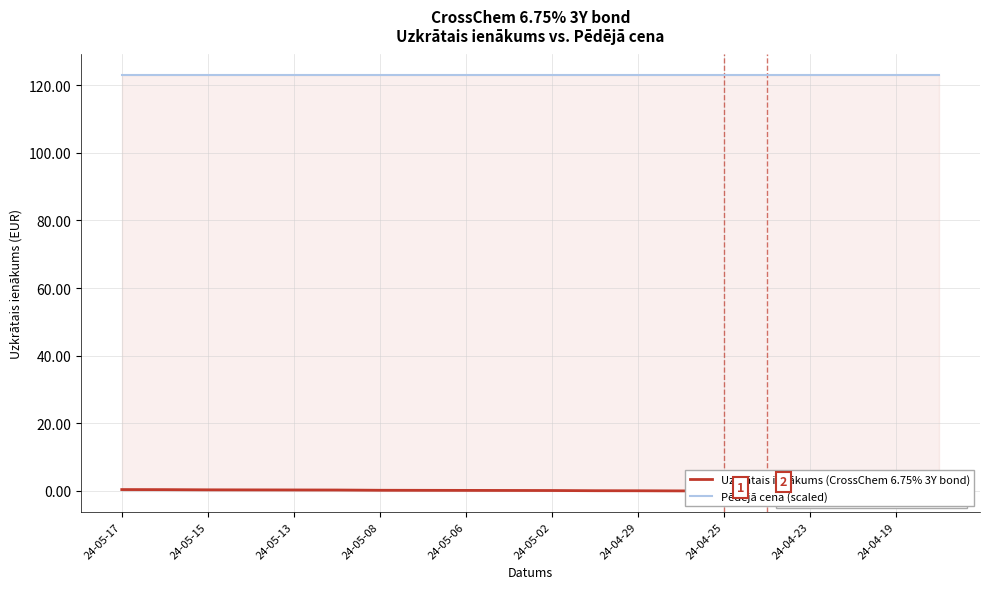

Is the value of Pēdējā cena (scaled) at 24-05-06 greater than the value of Uzkrātais ienākums at 19?

Yes